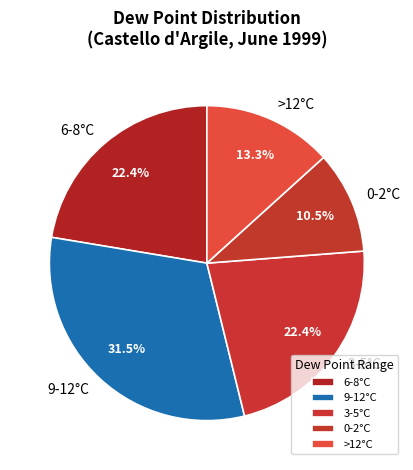

What is the smallest slice in the pie chart?

0-2°C